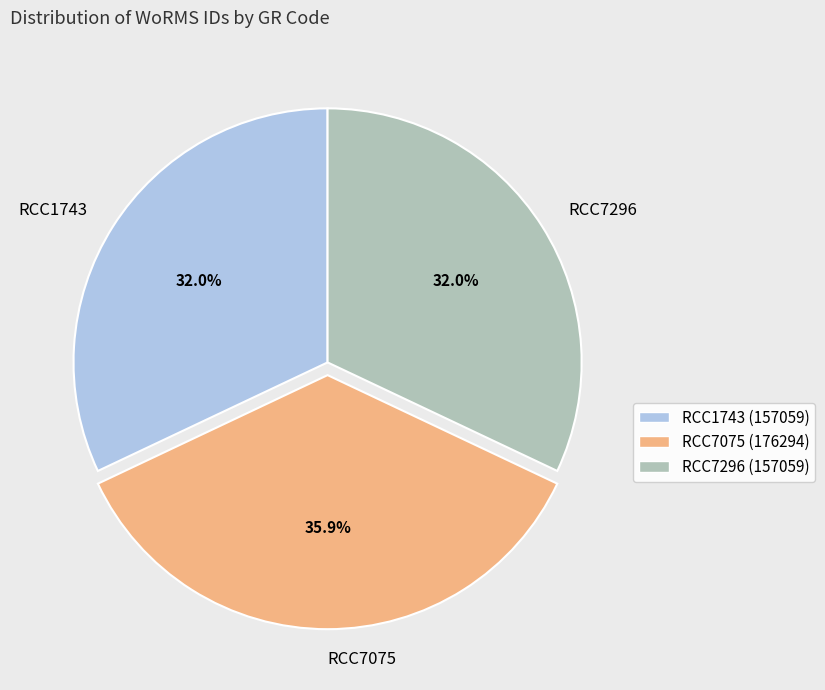

How many slices are in this pie chart?

3